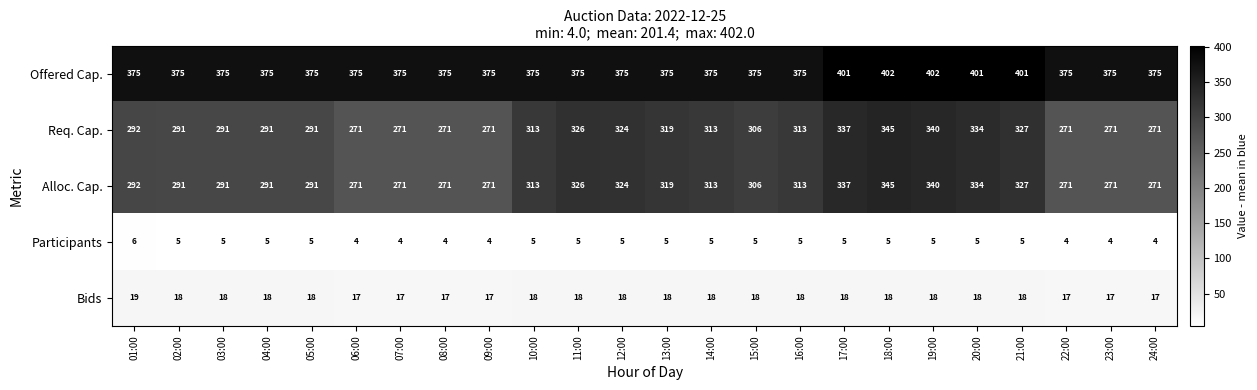

What value does the Offered Cap. series have at 15:00, to the nearest 5?

375